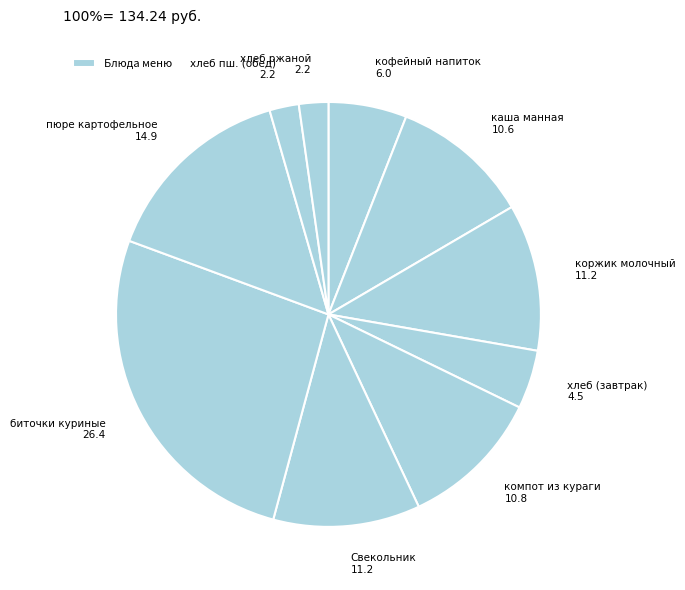

Which slice is the smallest?

хлеб пшеничный (обед)